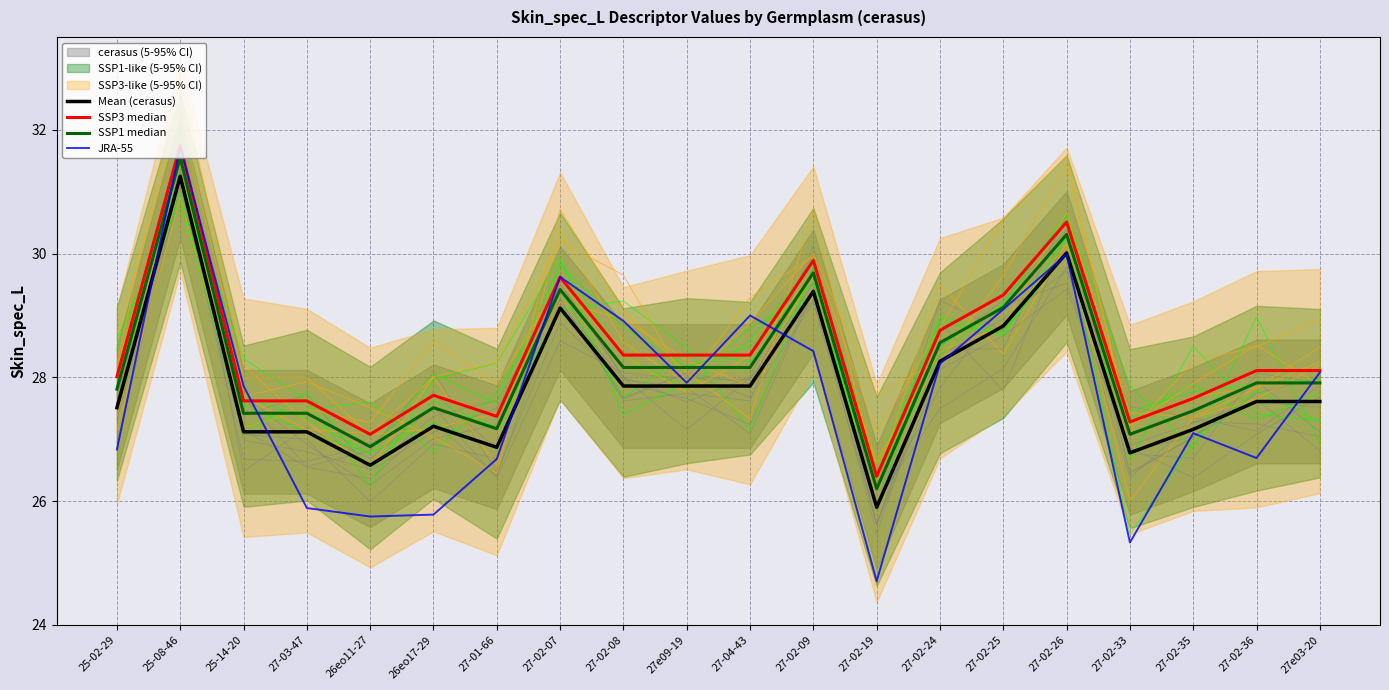

What is the value of the JRA-55 point at the 11th from the left?

29.0